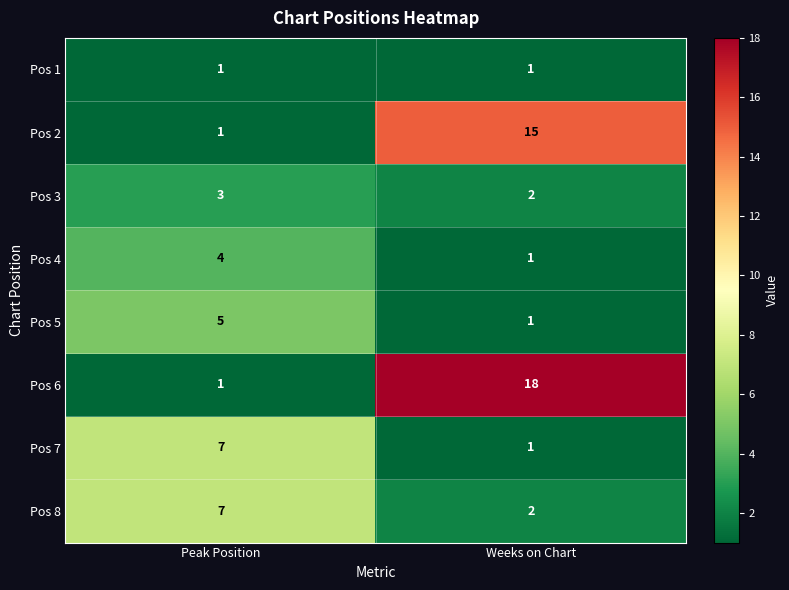

True or false: Pos 7 has a value of 12 at Peak Position.

False